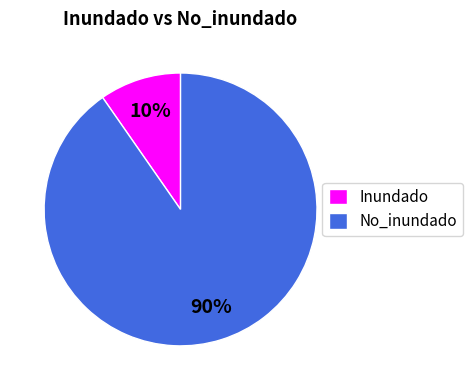

Is it true that No_inundado is 90% of the pie?

True